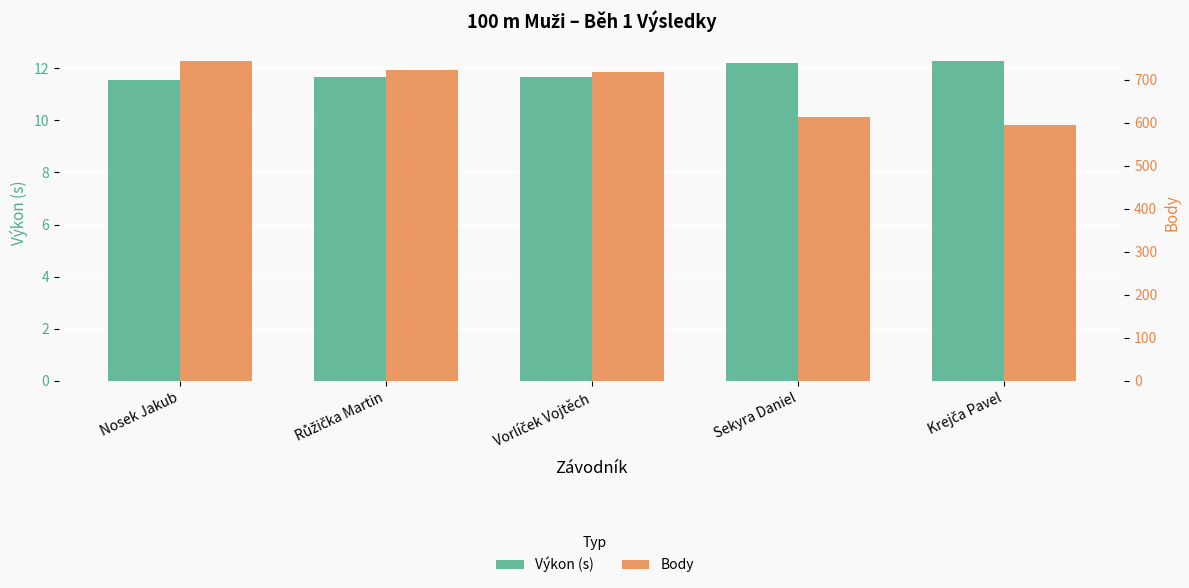

What is the value of the Body bar at the 2nd from the left?

721.0